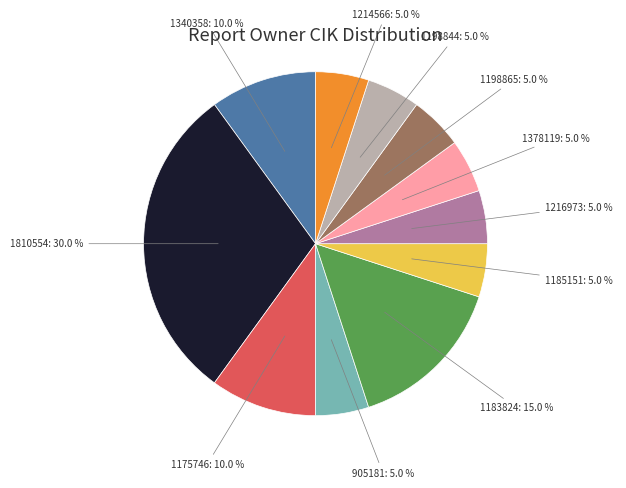

Is there any slice that represents more than half of the pie?

No